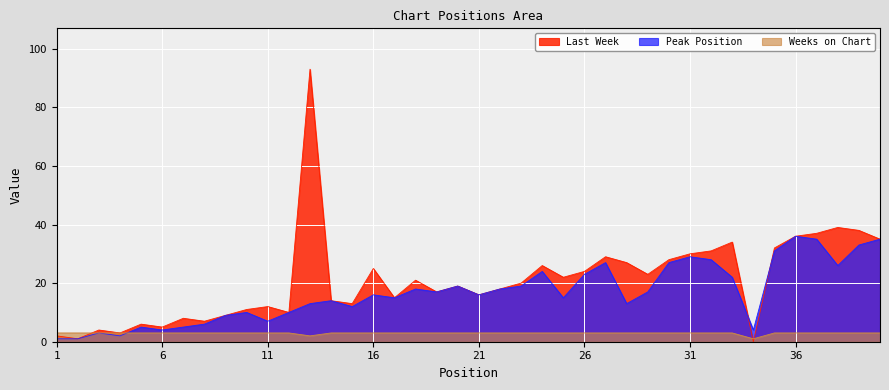

What is the value of the Last Week point at the 29th from the left?

23